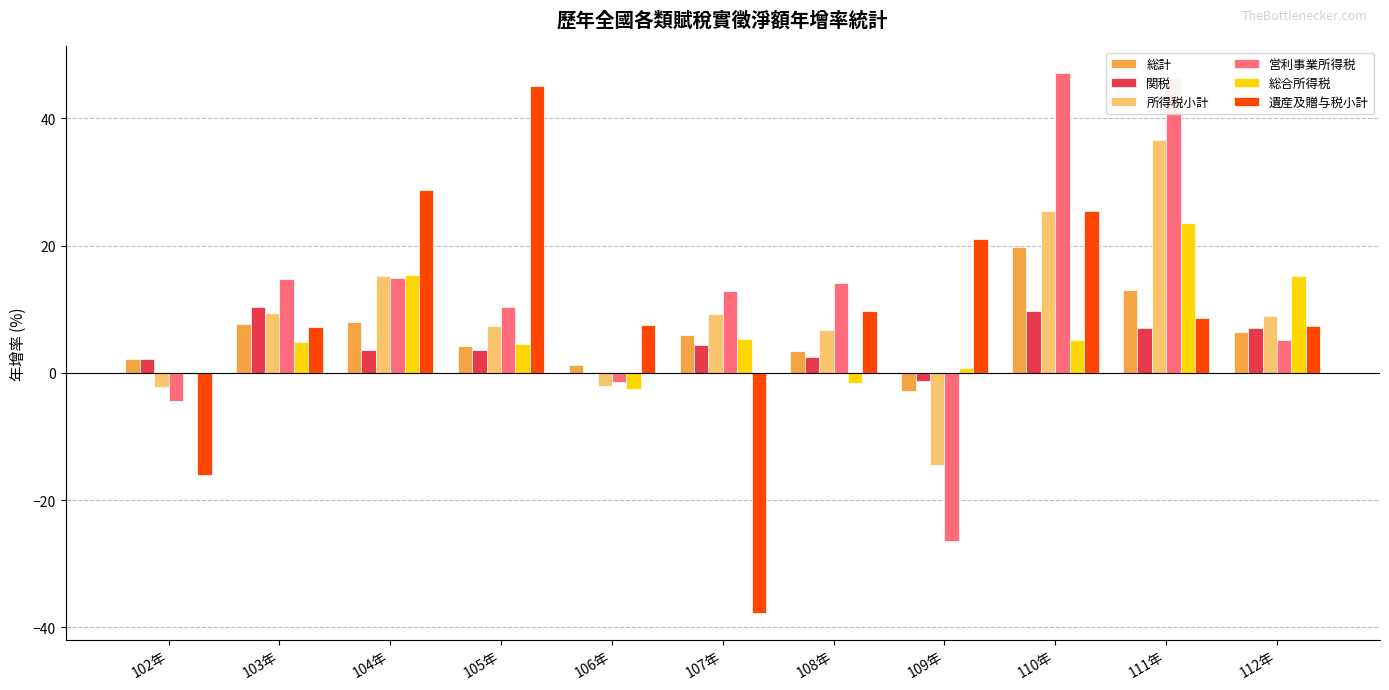

What is the greatest value displayed?

47.1